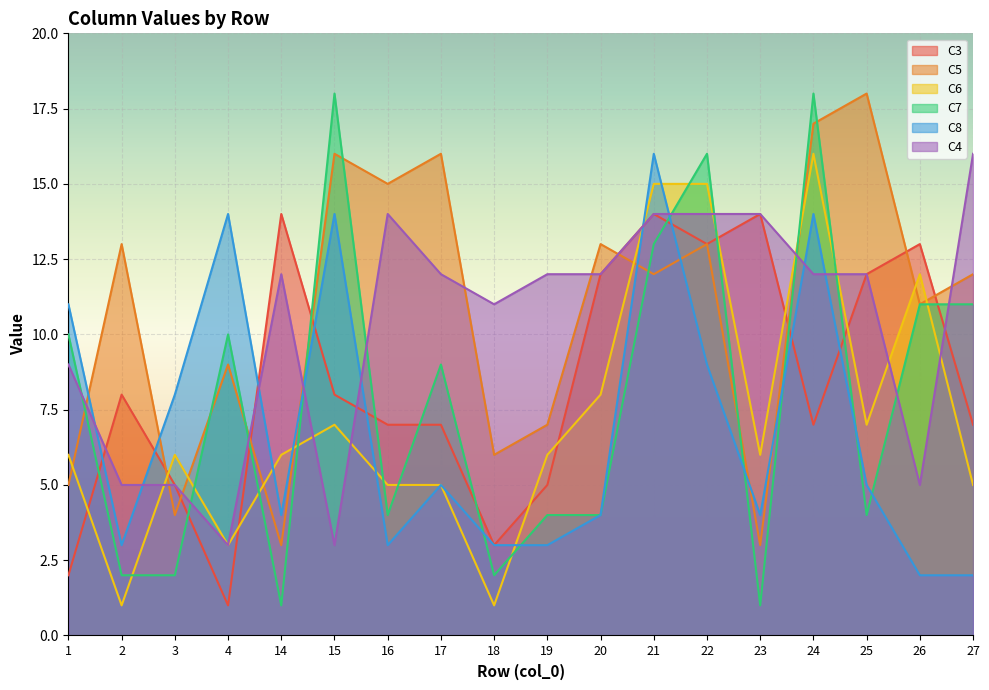

How many intersections are there between C8 and C3?

9